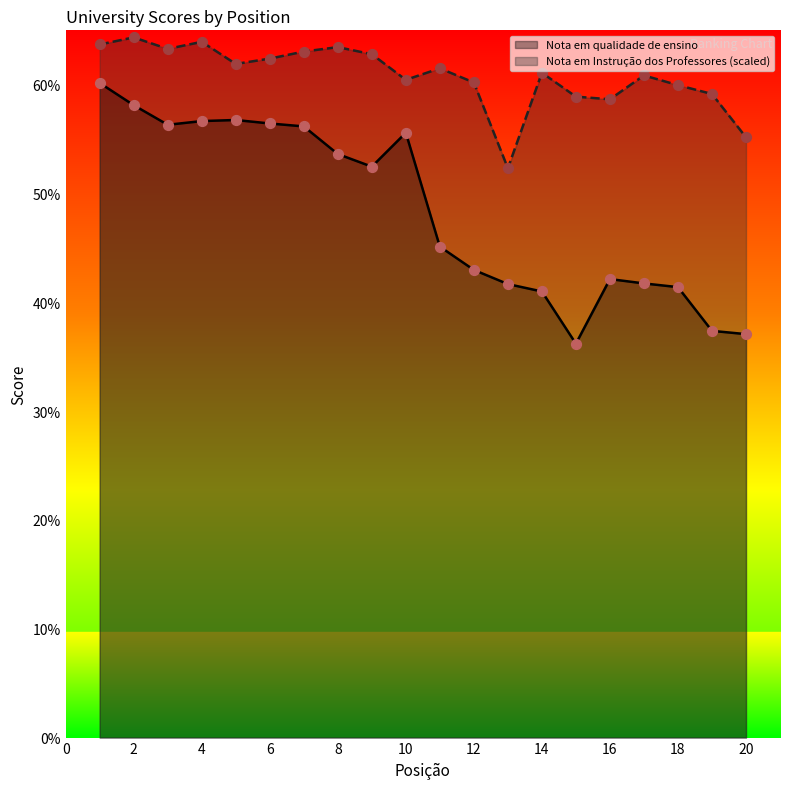

Which series has the largest total across all categories?

Nota em Instrução dos Professores (scaled)